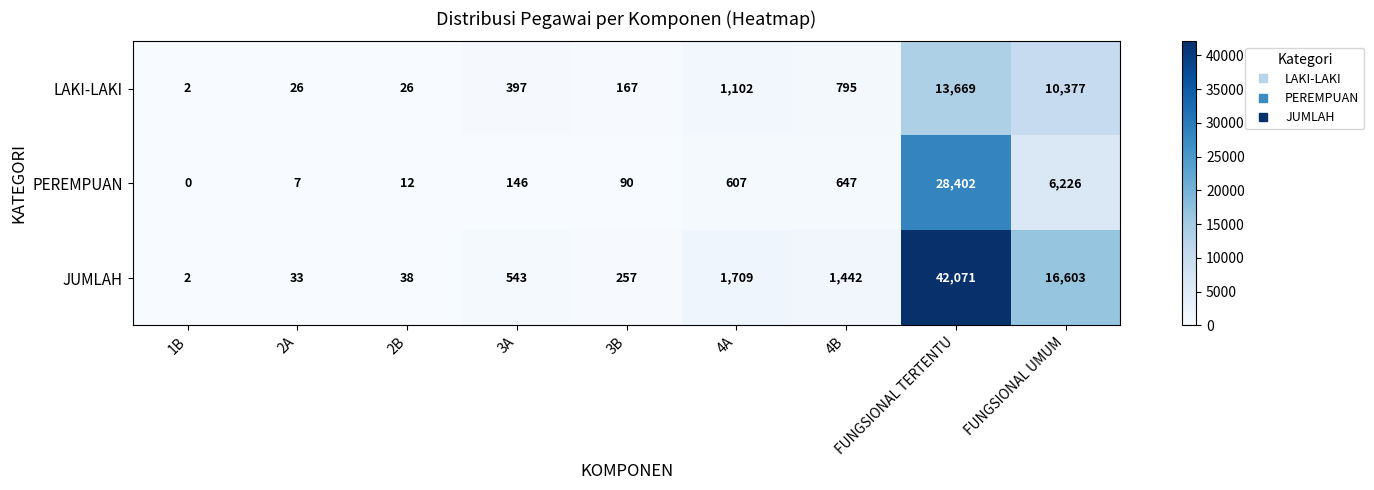

What is the difference between the JUMLAH values at FUNGSIONAL TERTENTU and 2A?

42038